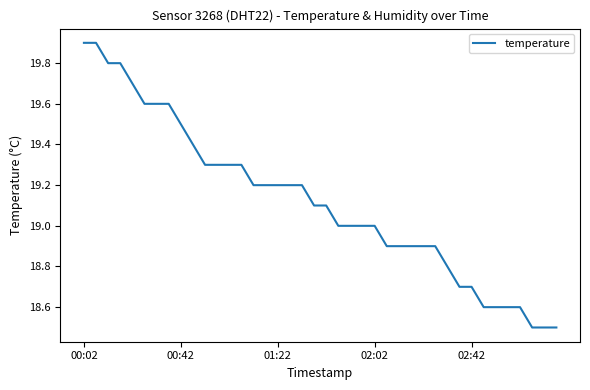

What is the maximum value shown in the chart?

19.9